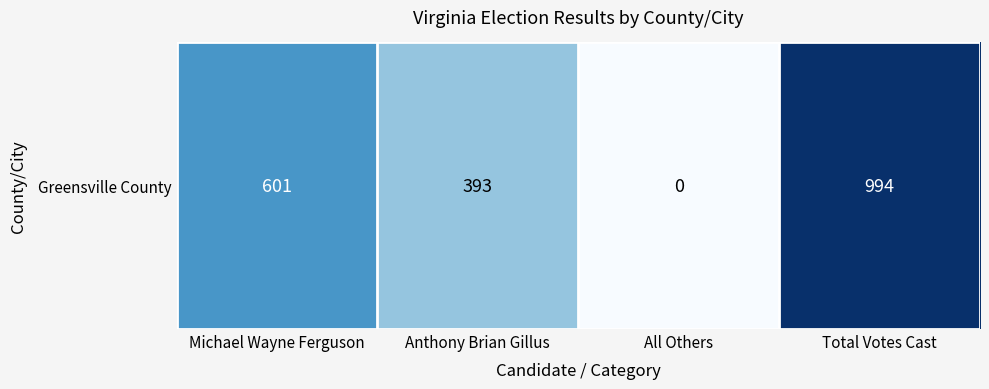

The chart shows a value of 846 at Michael Wayne Ferguson. True or false?

False